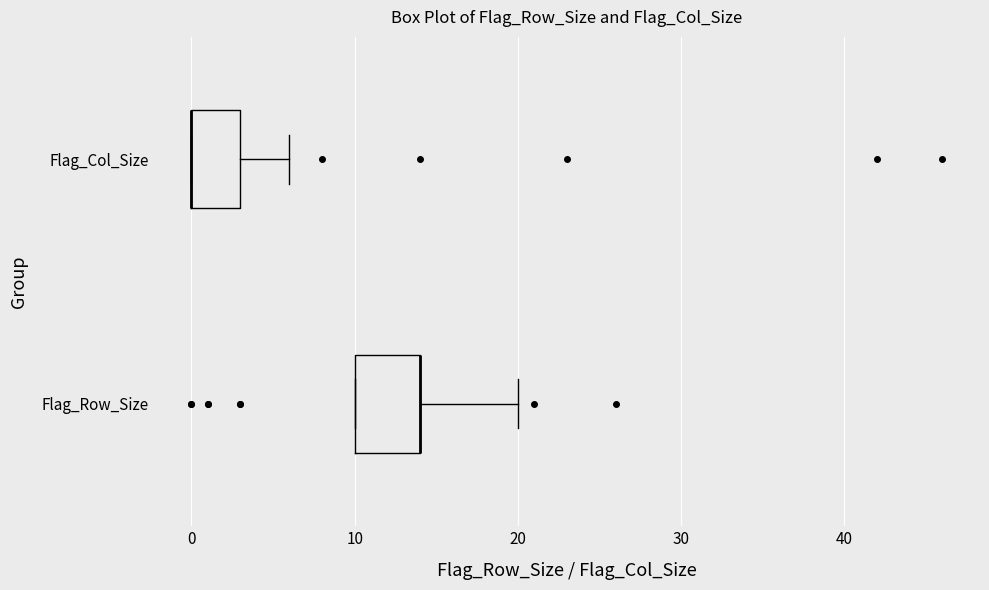

Reading bottom to top, transcribe this box plot: for each box, give where its median line is, the range the box spans, and where its two whiskers end, as read against the x-axis. The values are not printed on the chart, so give them approximately, as read against the axis.

Flag_Row_Size: median 14 (drawn on the box's right edge), box 10 to 14, whiskers 10 to 20
Flag_Col_Size: median 0 (drawn on the box's left edge), box 0 to 3, whiskers 0 to 6